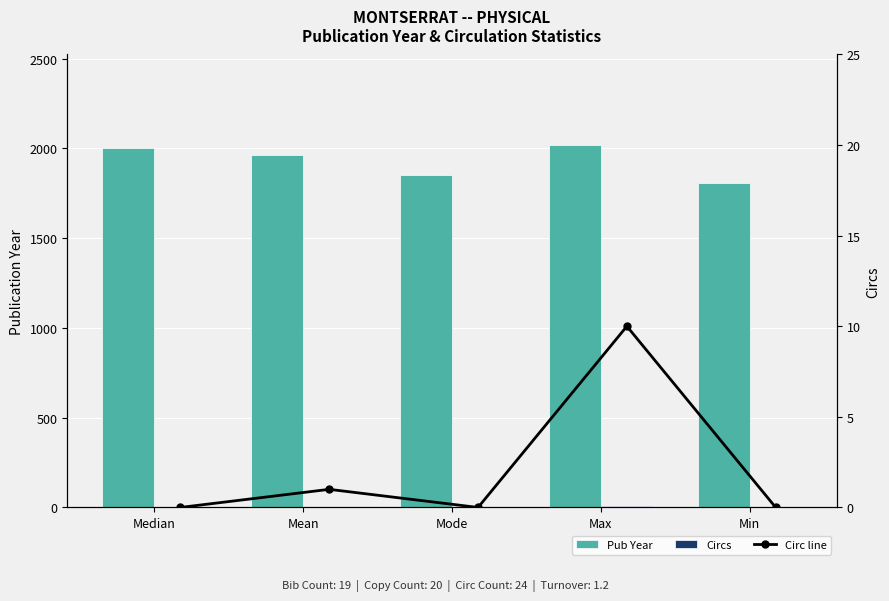

What is the approximate value of Pub Year at Max?

2018